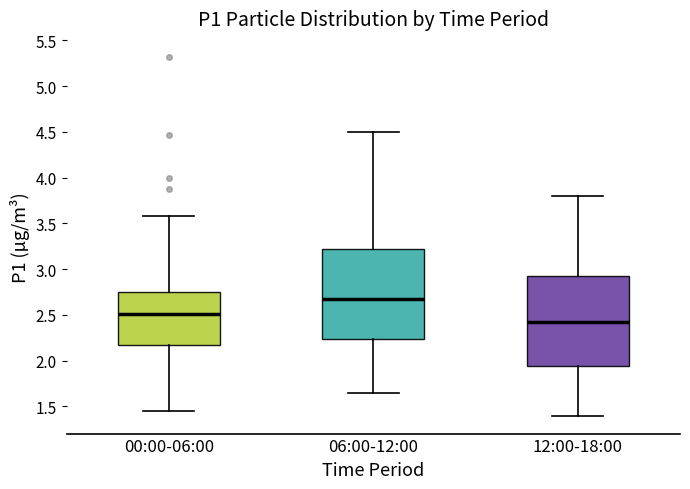

Where is the lower edge of the box for 00:00-06:00 on the y-axis? The values are not printed on the chart, so give them approximately, as read against the axis.

2.15